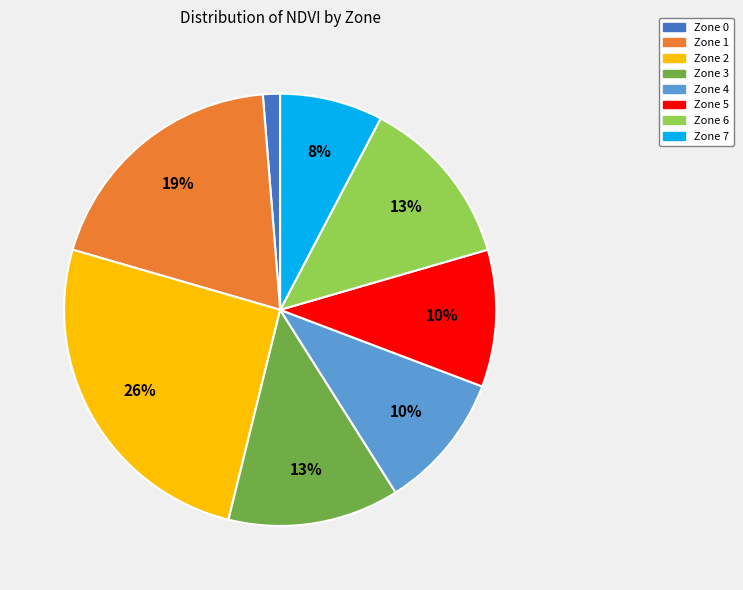

Between Zone 6 and Zone 2, which is larger?

Zone 2